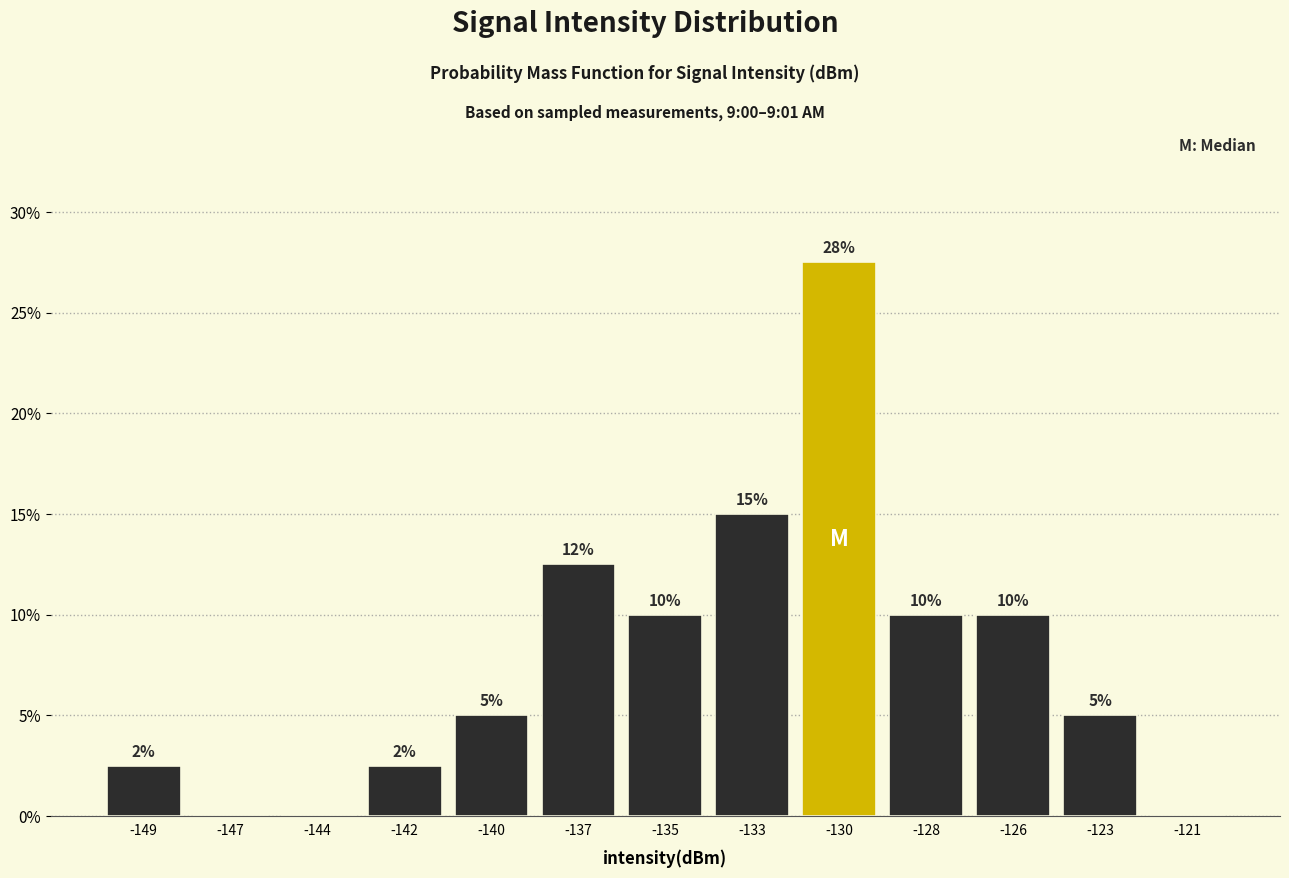

Where is the data nearest to the value 13?

-137